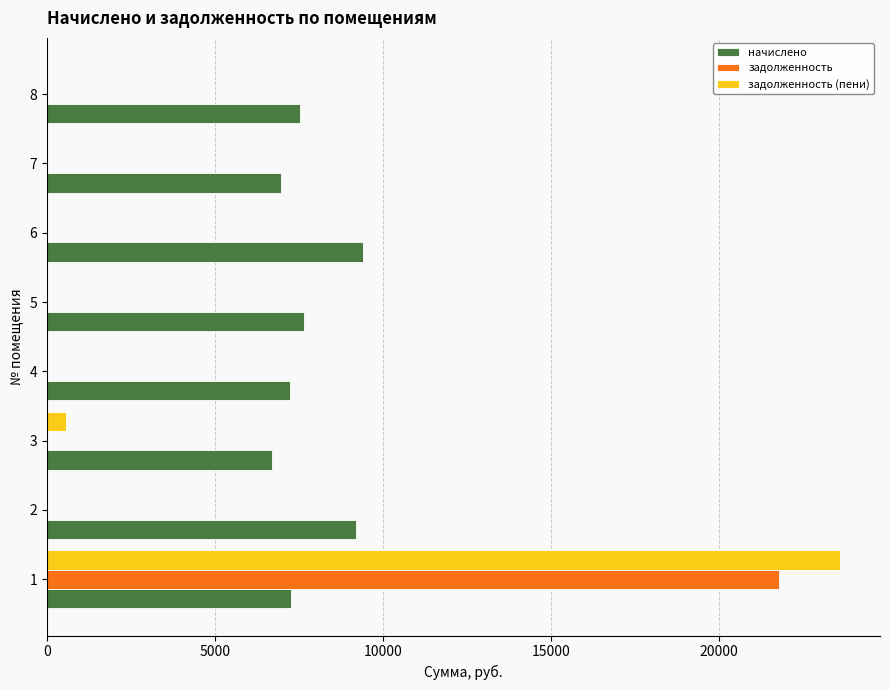

The value of задолженность at 2 is 11859.7. True or false?

False